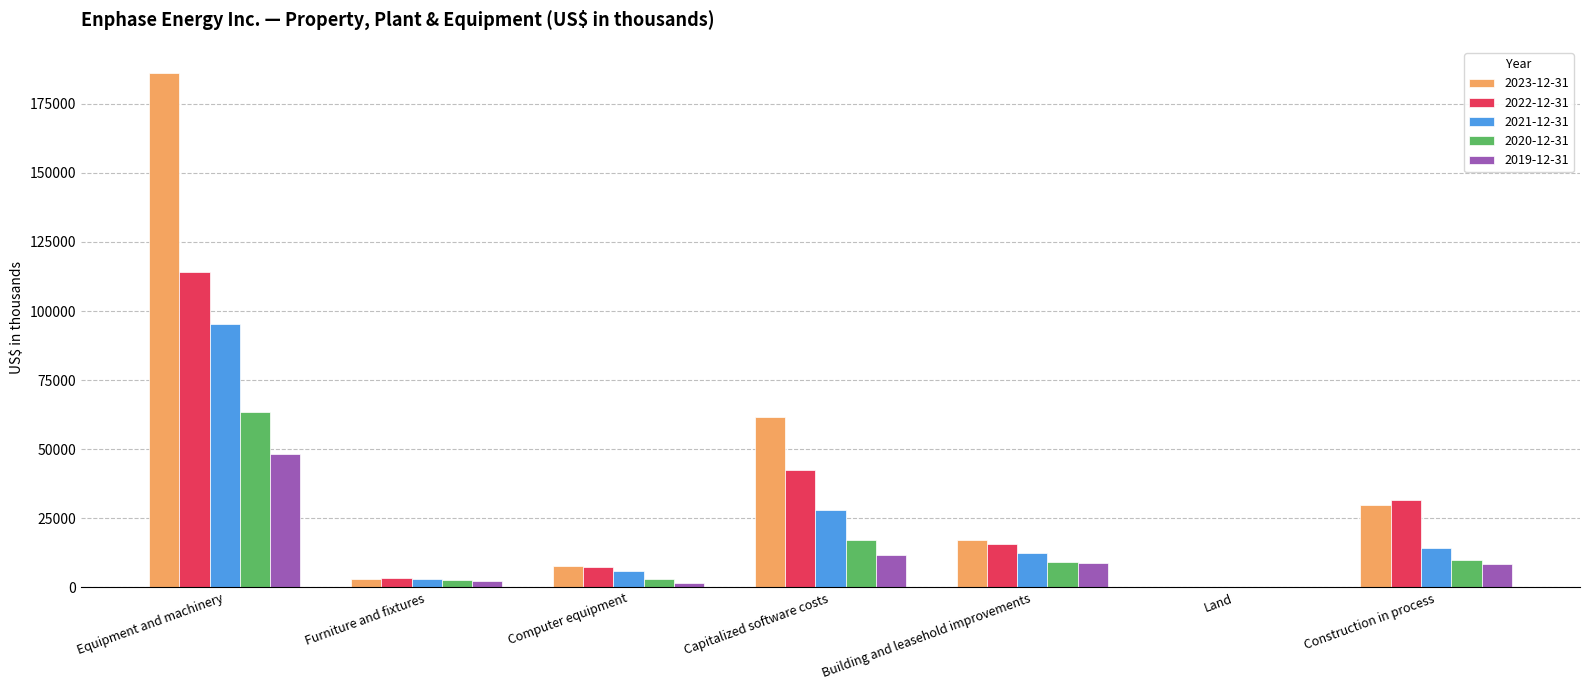

Which label corresponds to the largest value in the chart?

Equipment and machinery